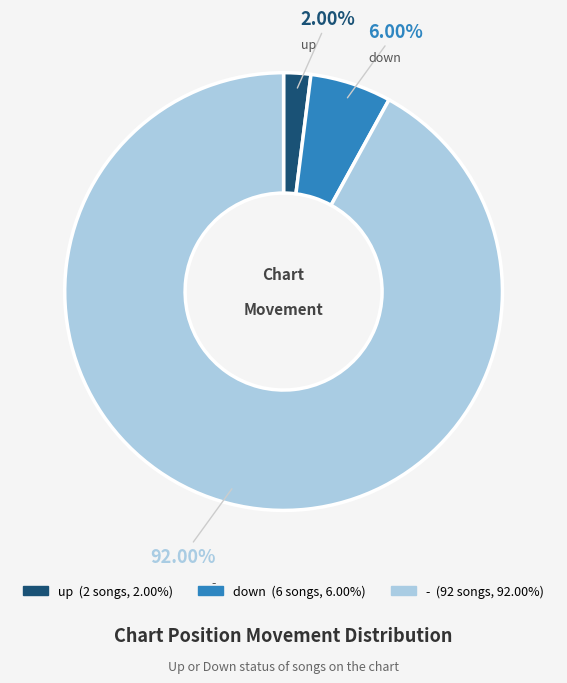

Which has a higher value, down or up?

down